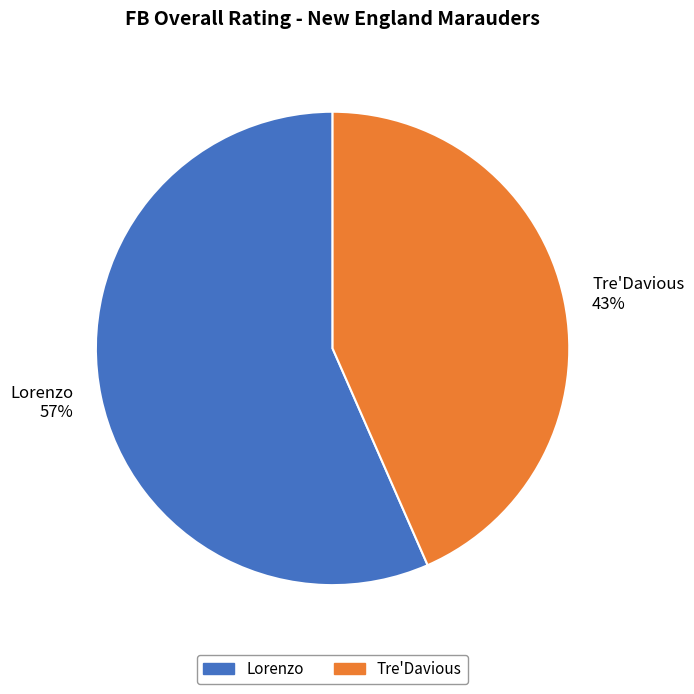

How many segments does this pie chart have?

2